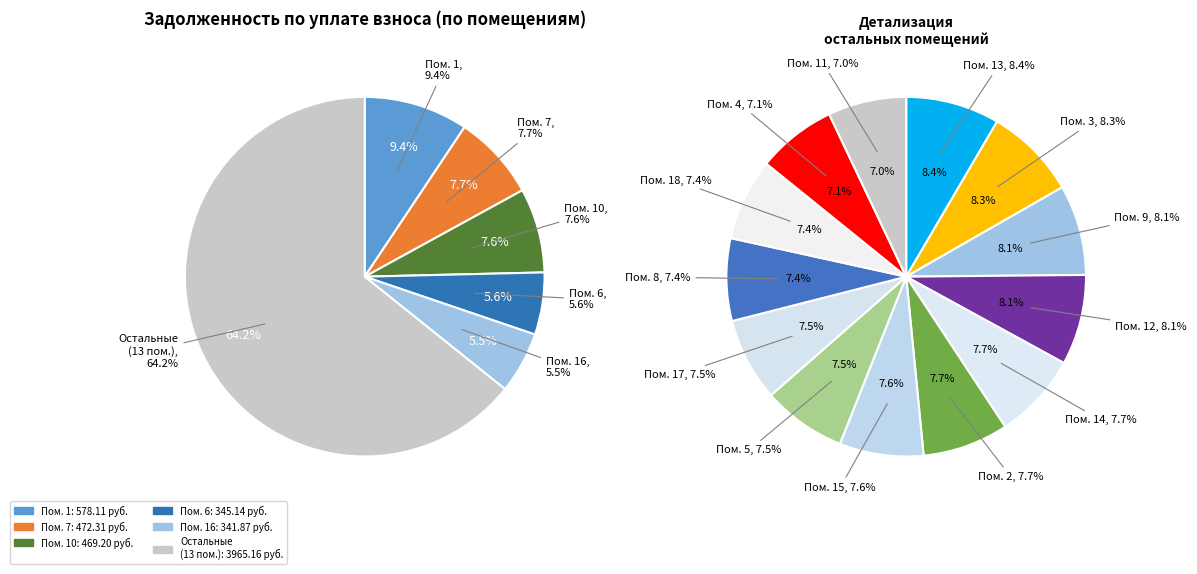

What is the smallest slice in the pie chart?

11